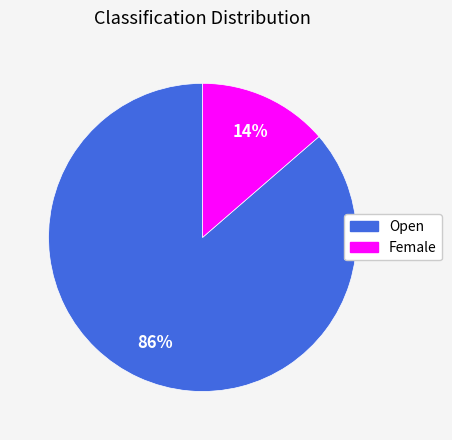

Which slice is the largest?

Open